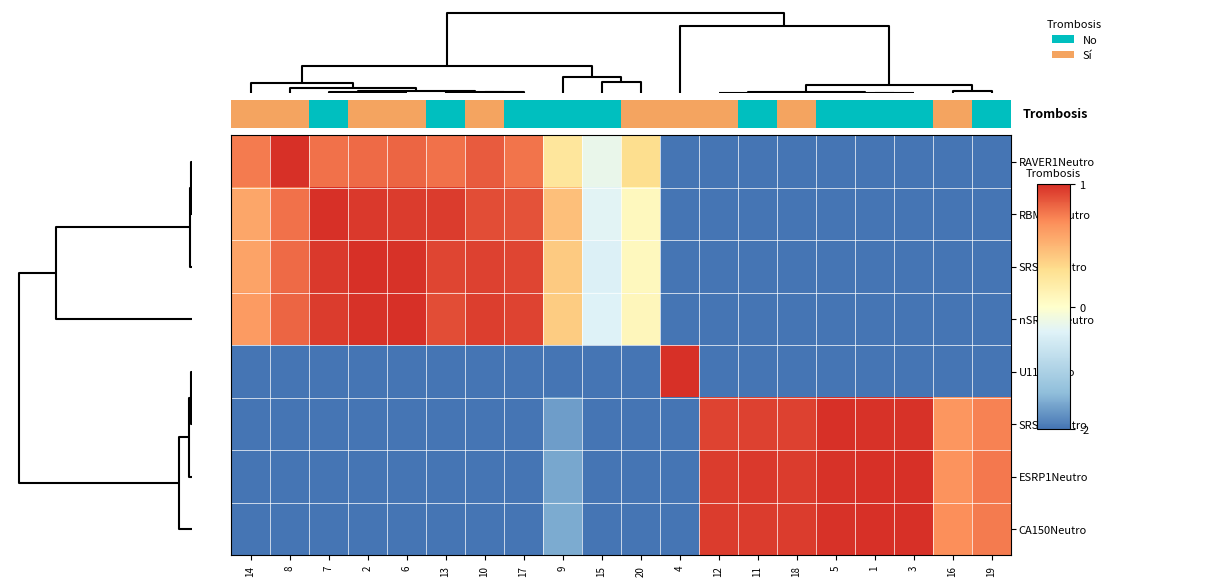

Which series has the widest spread of values?

RAVER1Neutro